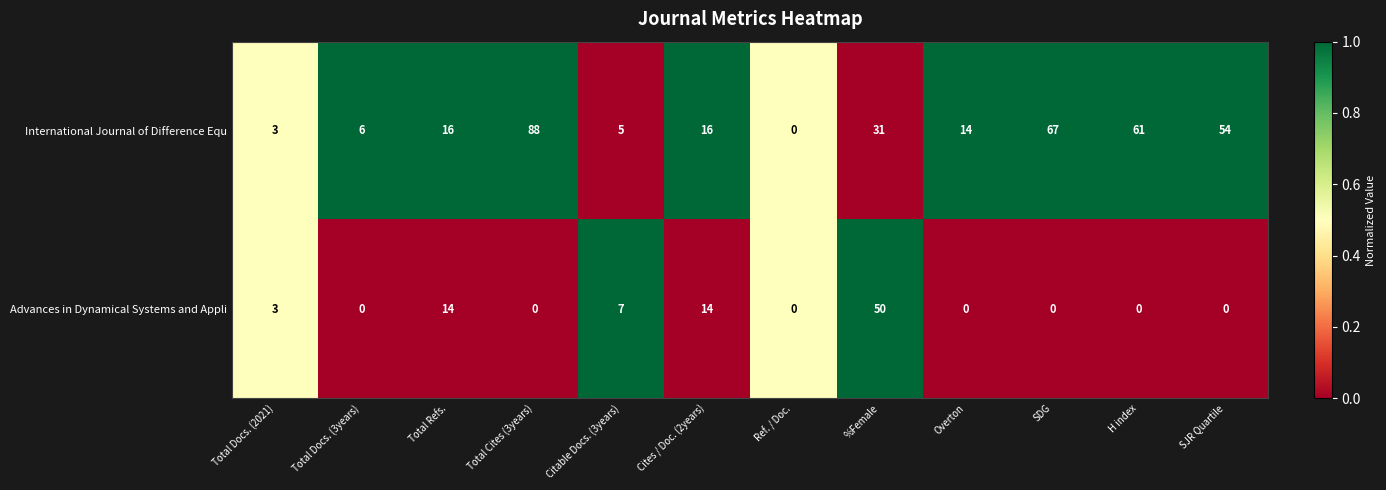

Rank the series at Cites / Doc. (2years) from lowest to highest value.

Advances in Dynamical Systems and Appli, International Journal of Difference Equ